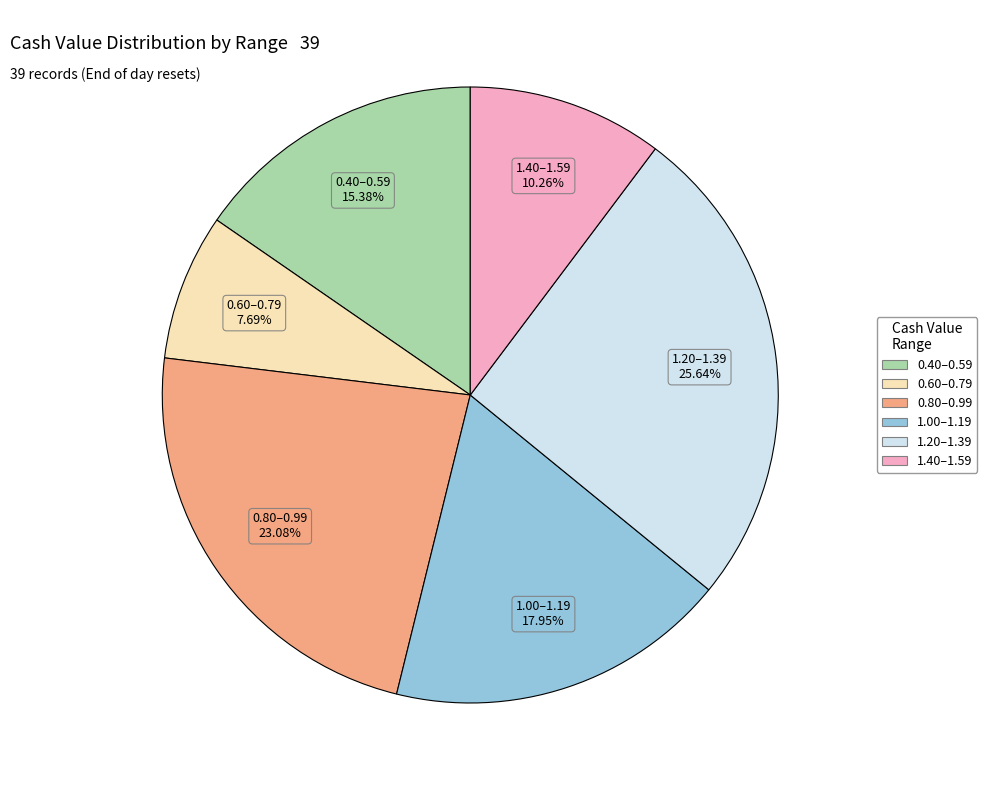

Does any single category account for the majority?

No